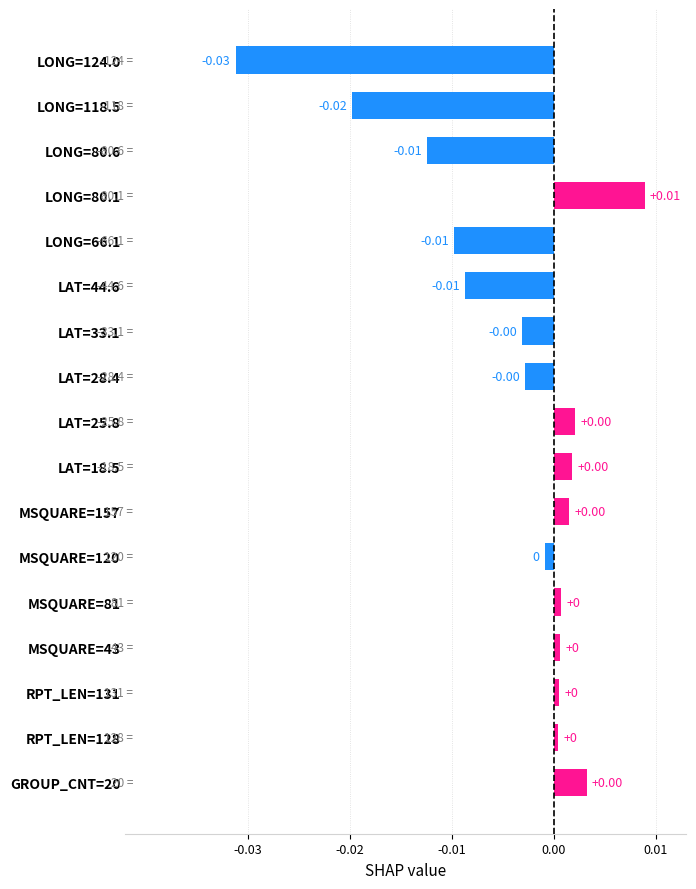

Which has a higher value, LAT=44.6 or MSQUARE=157?

MSQUARE=157